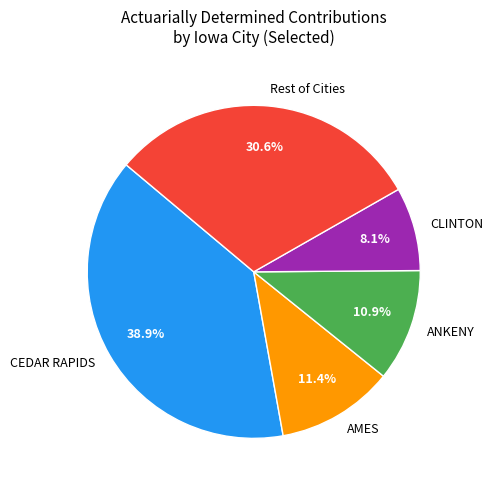

To the nearest percent, what portion does AMES represent?

11%